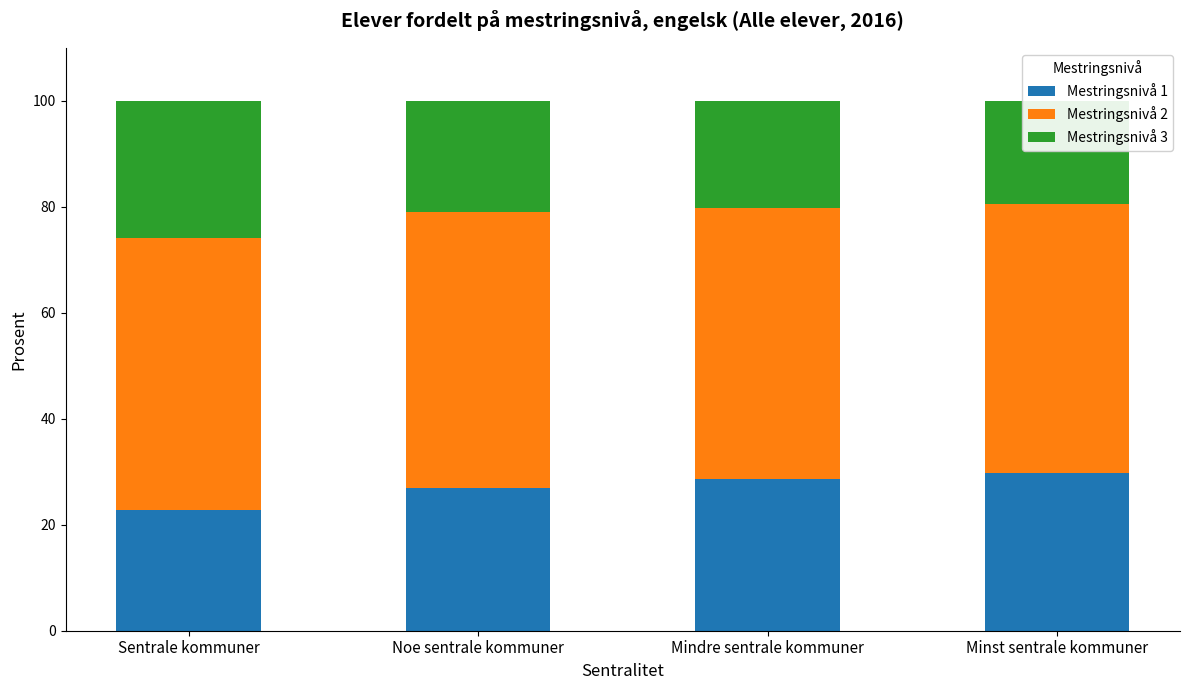

Reading left to right, extract all data points from this chart.

Mestringsnivå 1: 22.8	27.0	28.7	29.7
Mestringsnivå 2: 51.3	52.1	51.0	50.8
Mestringsnivå 3: 25.9	20.9	20.3	19.4